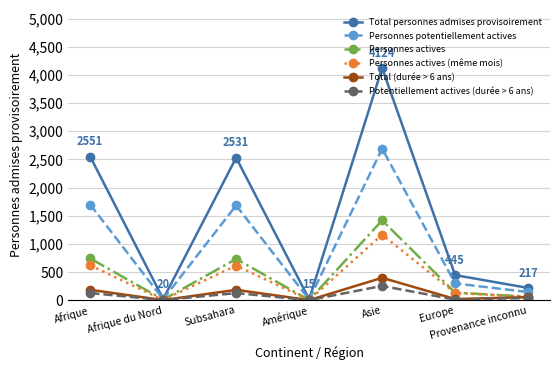

Which series has the largest total across all categories?

Total personnes admises provisoirement